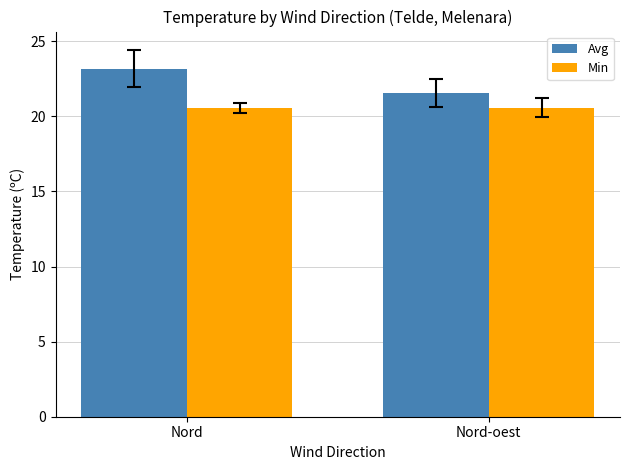

The Min series shows 7.4 at Nord-oest. True or false?

False